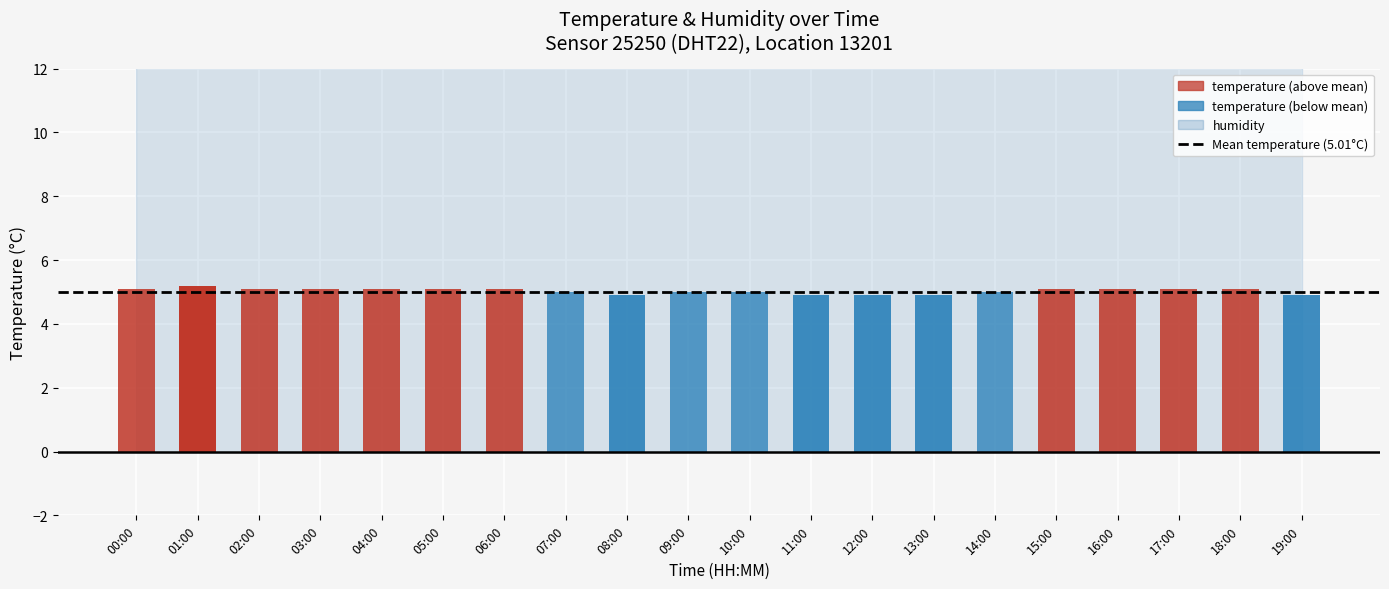

List the series in order of their overall mean, highest first.

humidity, temperature